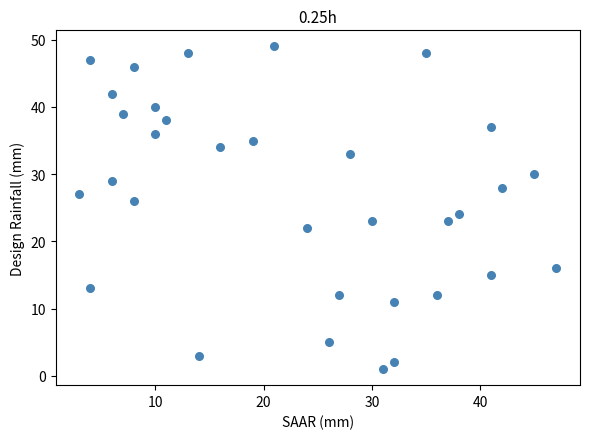

What is the range of X values (max minus min)?

44